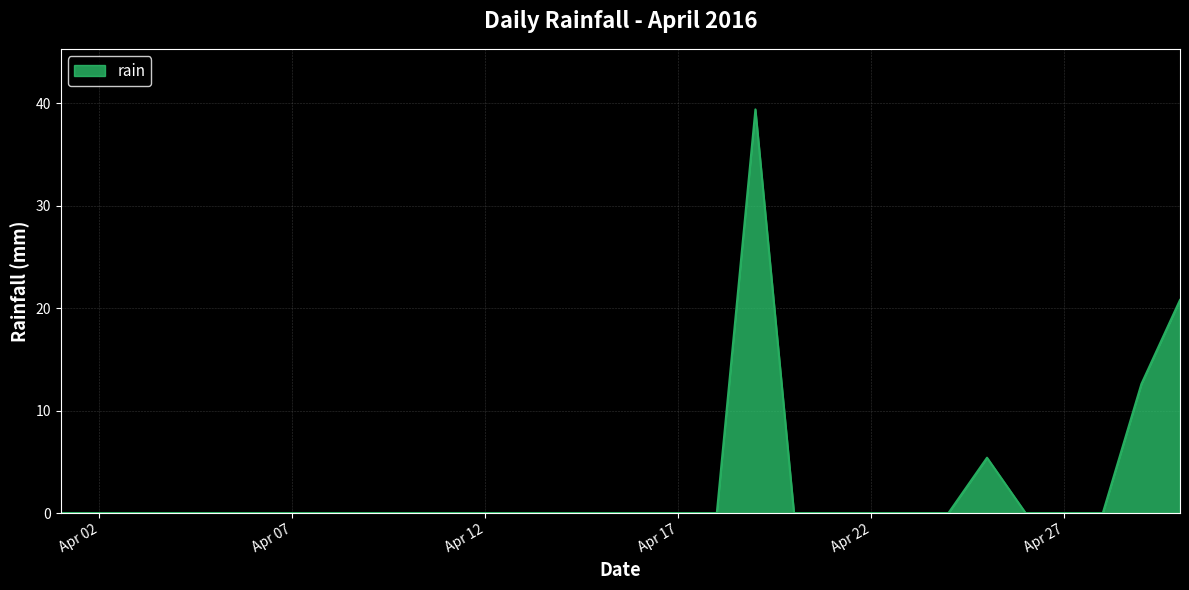

What is the maximum value shown in the chart?

39.4